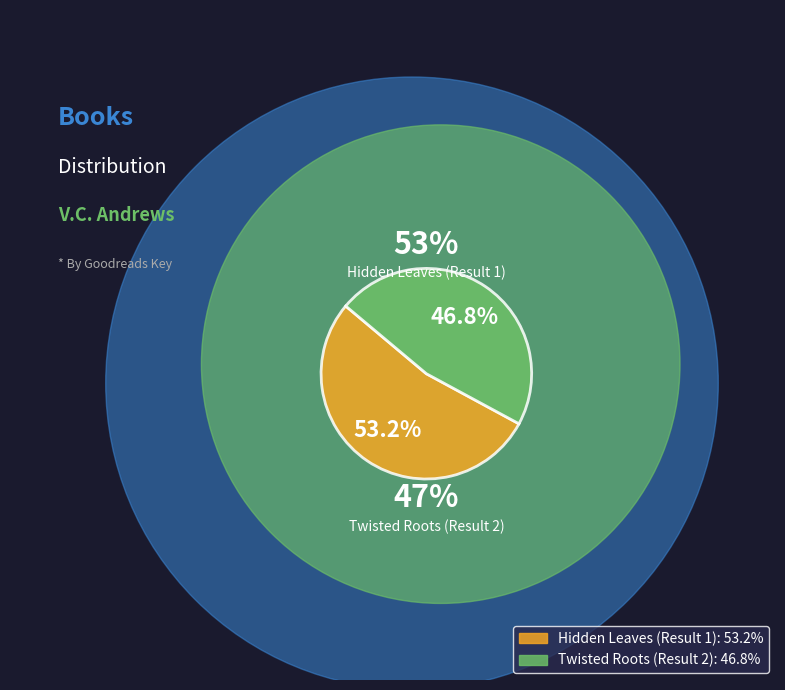

Rank the categories by value from highest to lowest.

Hidden Leaves (Result 1), Twisted Roots (Result 2)